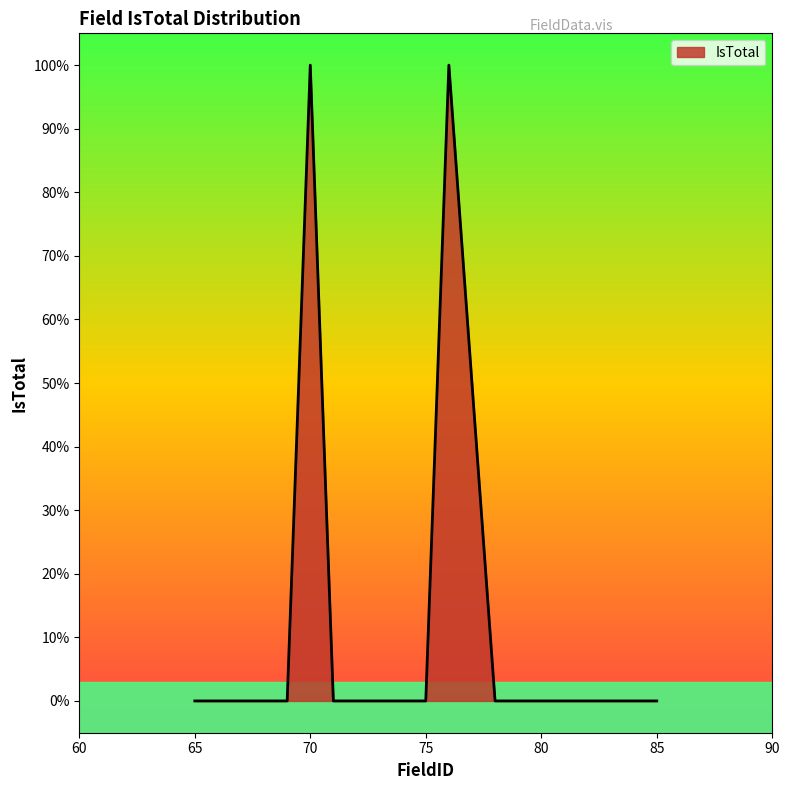

Count the values in the range 0 to 1.

20